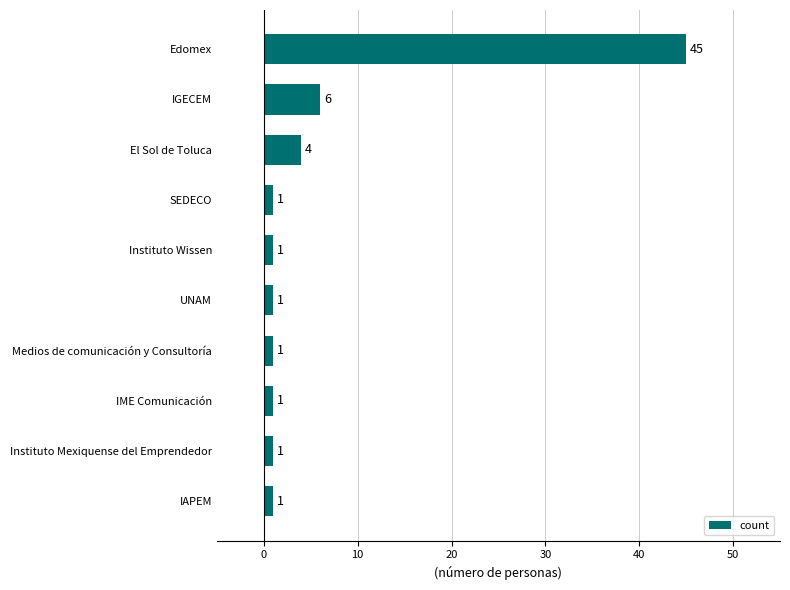

What is the change in value from Edomex to IGECEM?

-39